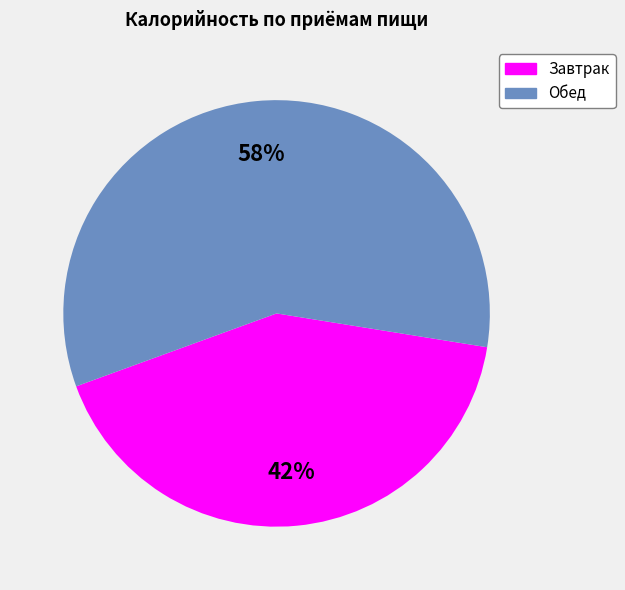

To the nearest percent, what is the difference between the largest and smallest slice percentages?

16%